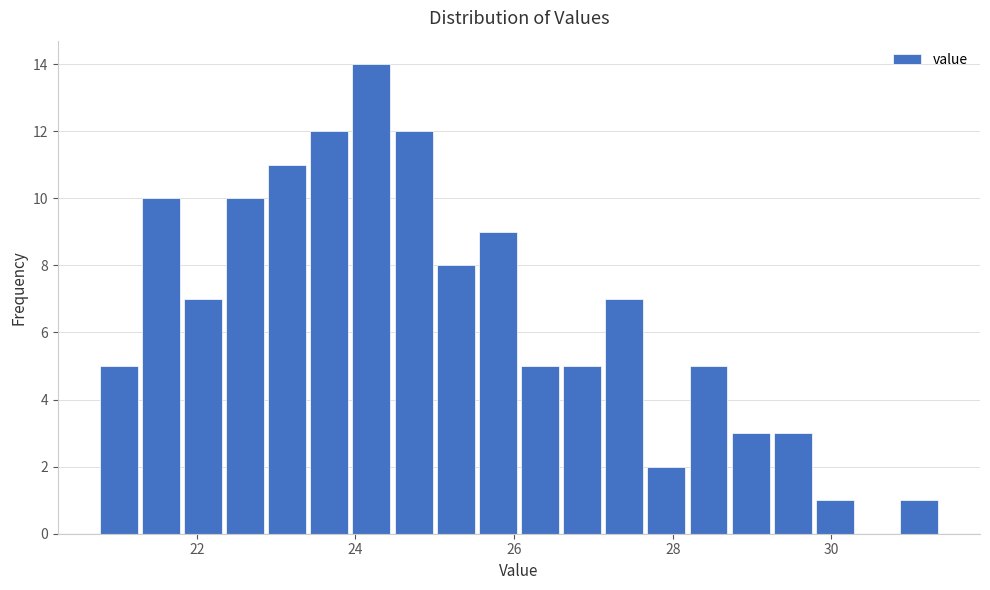

Around what value on the x-axis is the tallest bar? Give the approximate position of its centre, as read against the axis.

24.2